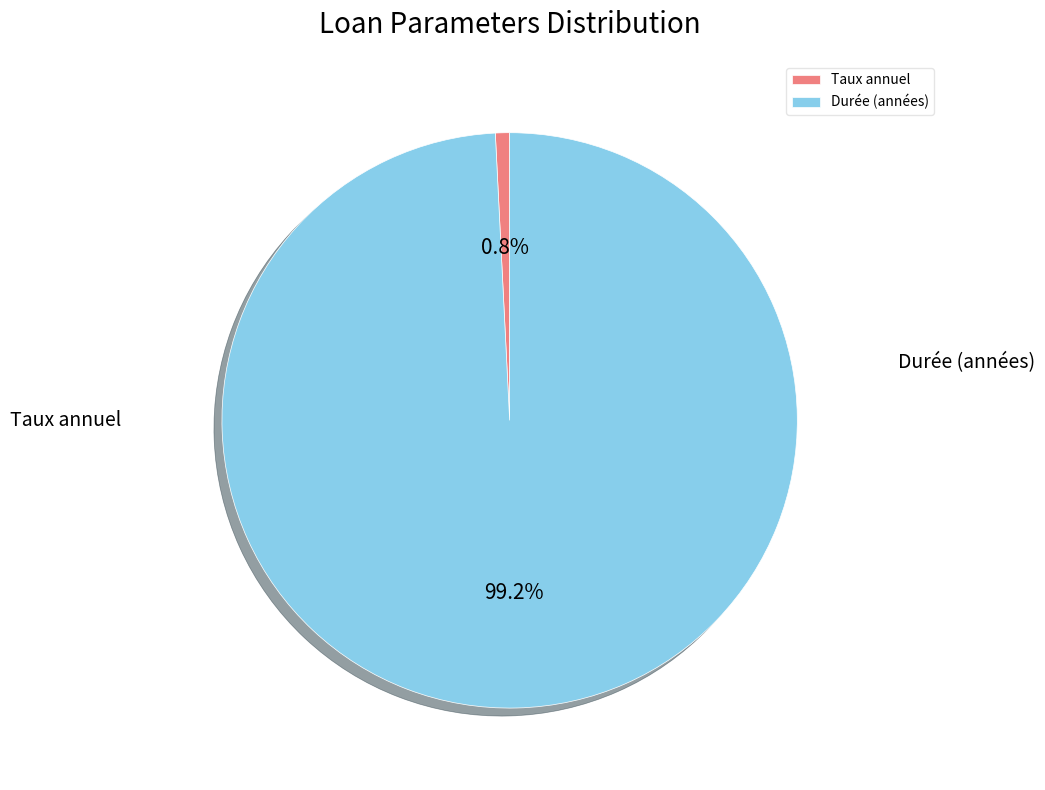

Which slice is the largest?

Durée (années)